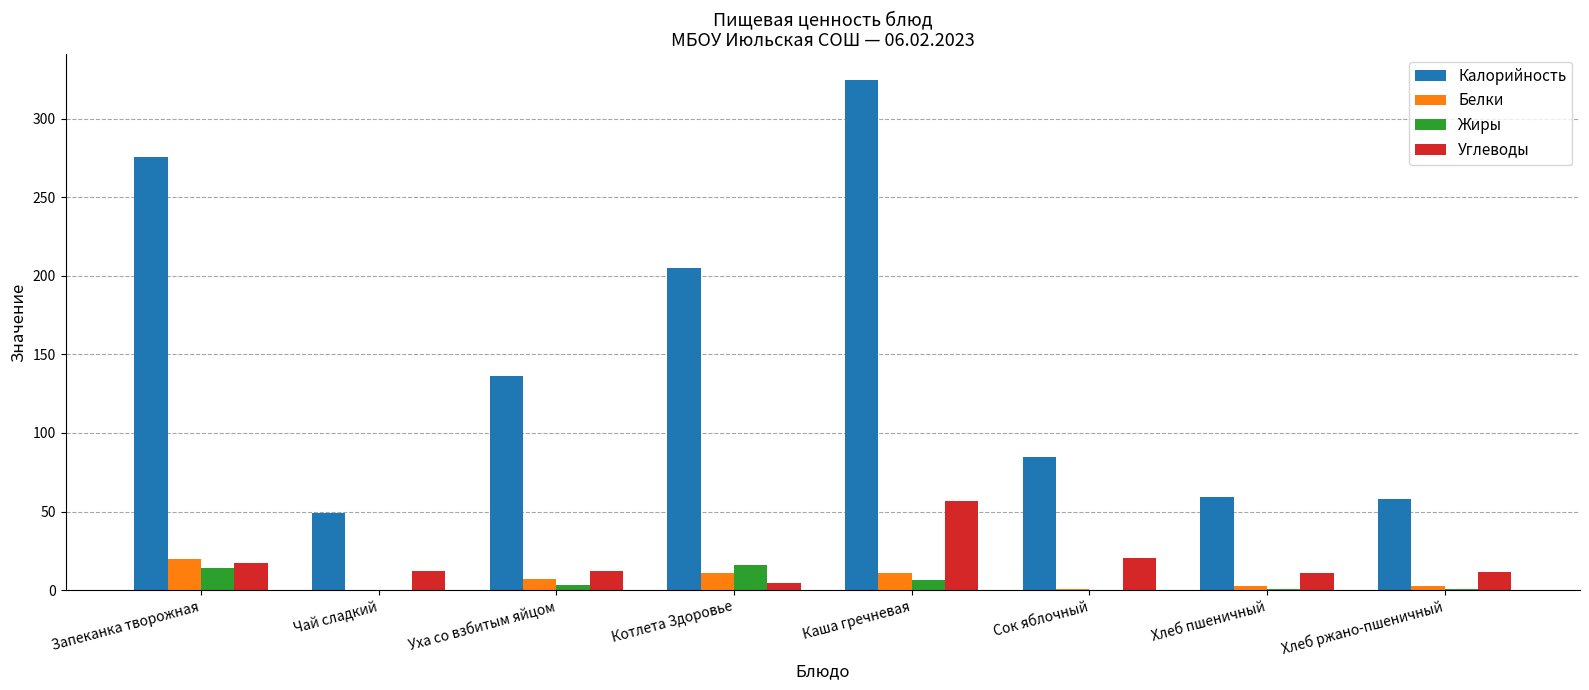

Which series changed the most between Запеканка творожная and Сок яблочный?

Калорийность